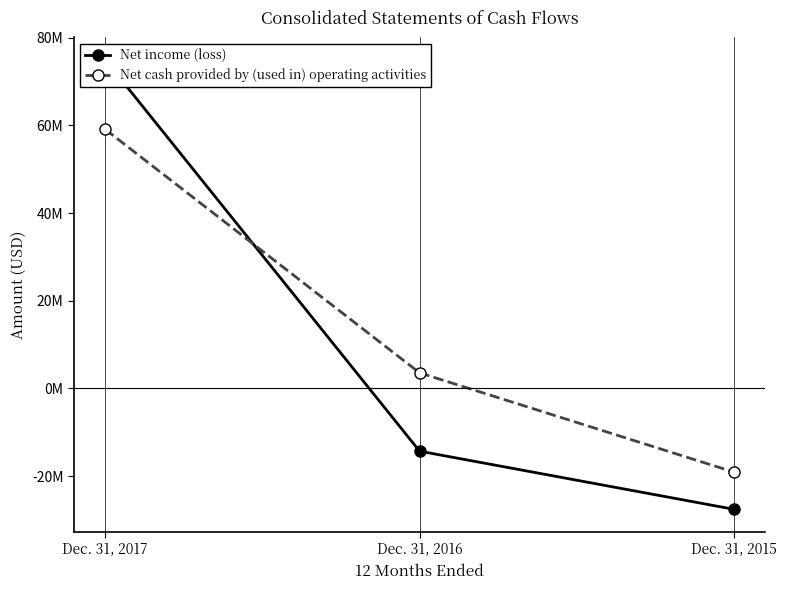

At which label does Net cash provided by (used in) operating activities reach its minimum?

Dec. 31, 2015